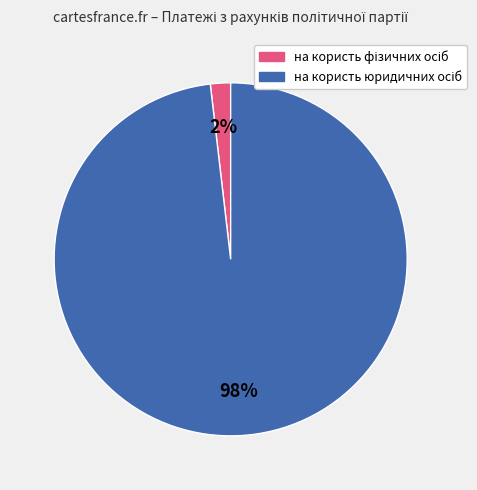

To the nearest percent, what is the average slice percentage?

50%